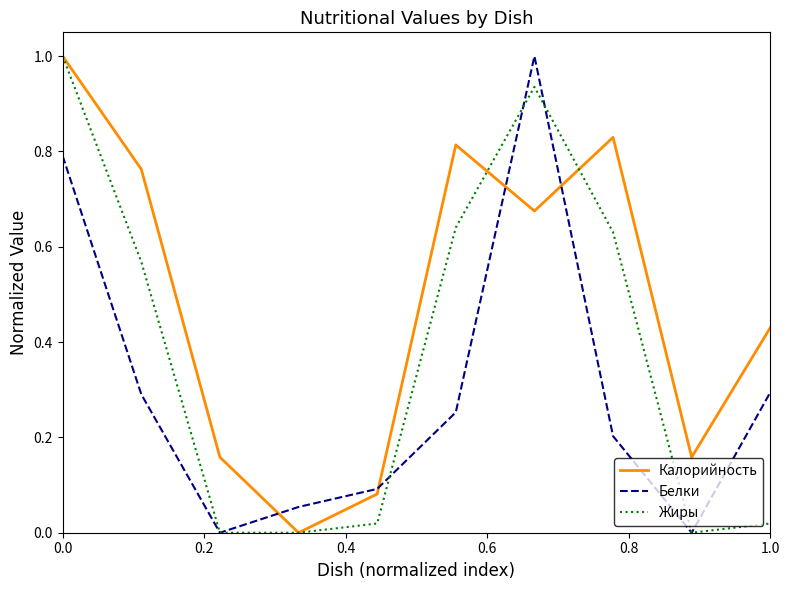

True or false: Калорийность and Белки intersect in this chart.

True